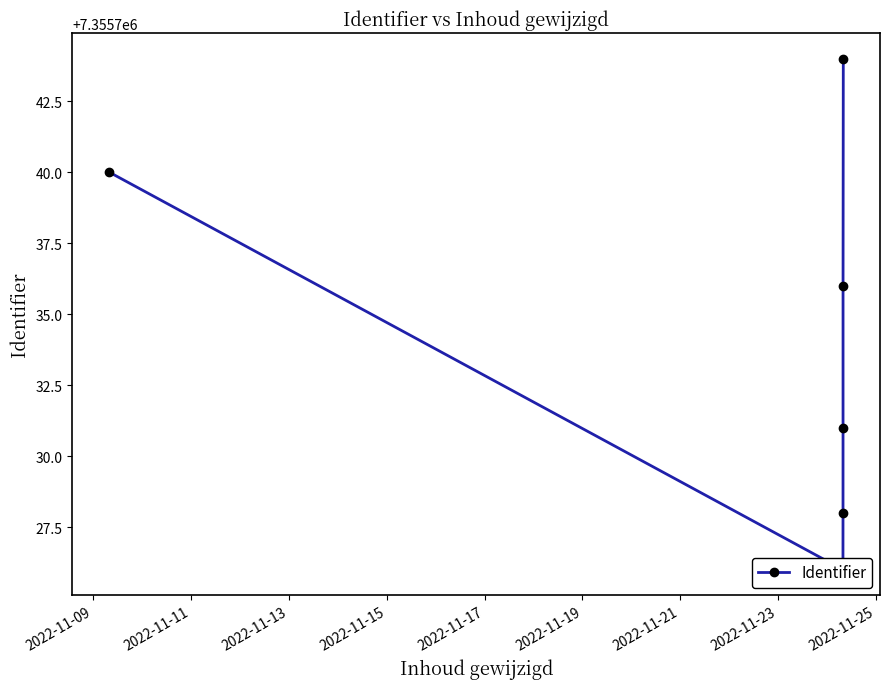

What is the value of the 5th point from the left?

7355736